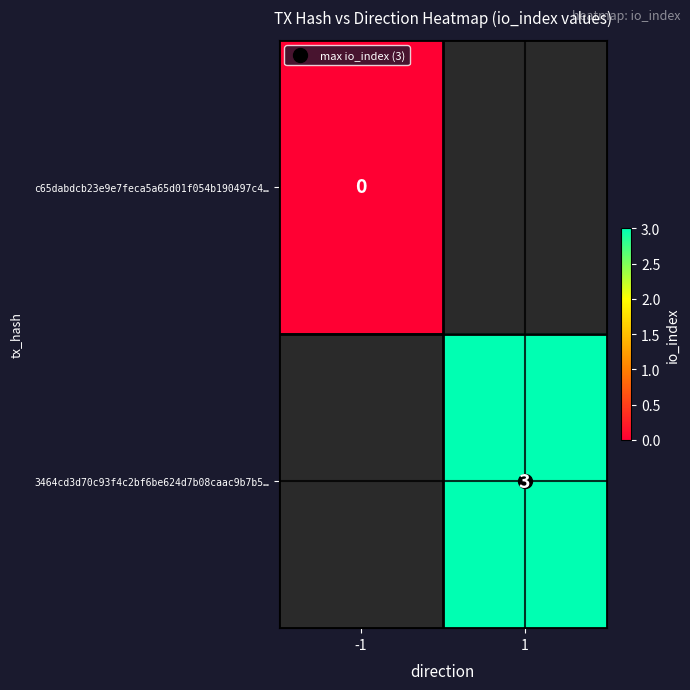

What is the greatest value displayed?

3.0